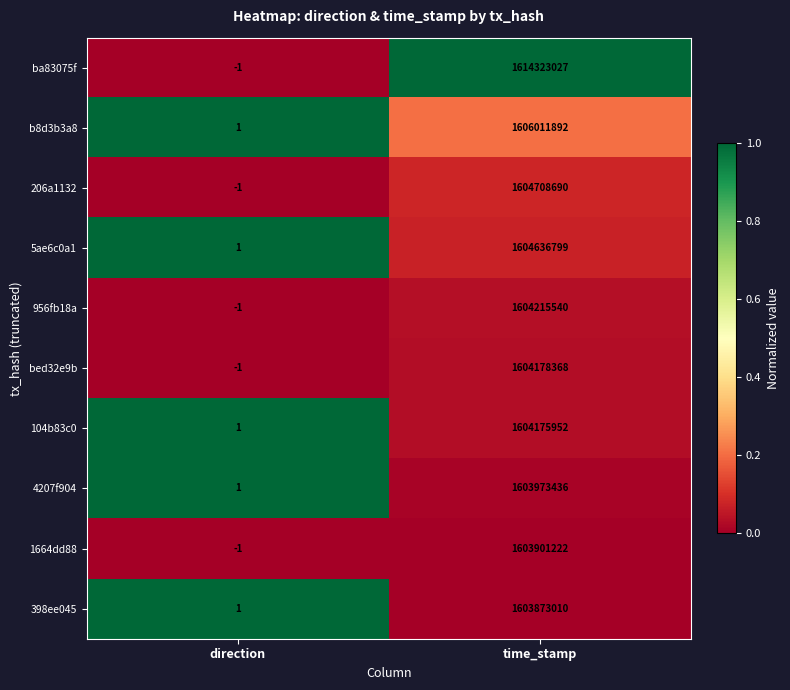

Reading right to left, list all the values displayed in this chart.

ba83075f: 1614323027	-1
b8d3b3a8: 1606011892	1
206a1132: 1604708690	-1
5ae6c0a1: 1604636799	1
956fb18a: 1604215540	-1
bed32e9b: 1604178368	-1
104b83c0: 1604175952	1
4207f904: 1603973436	1
1664dd88: 1603901222	-1
398ee045: 1603873010	1